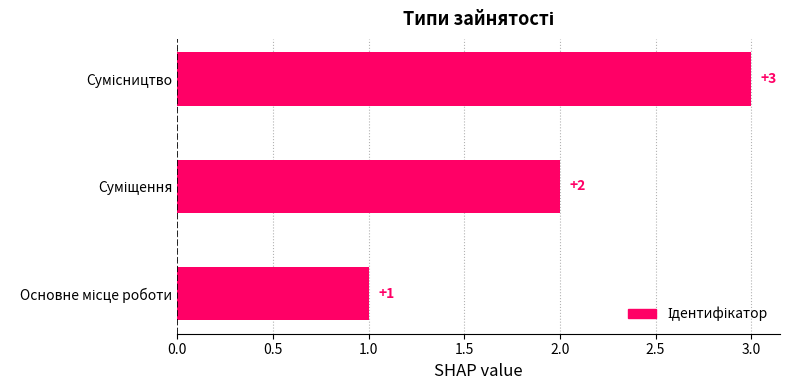

What is the greatest value displayed?

3